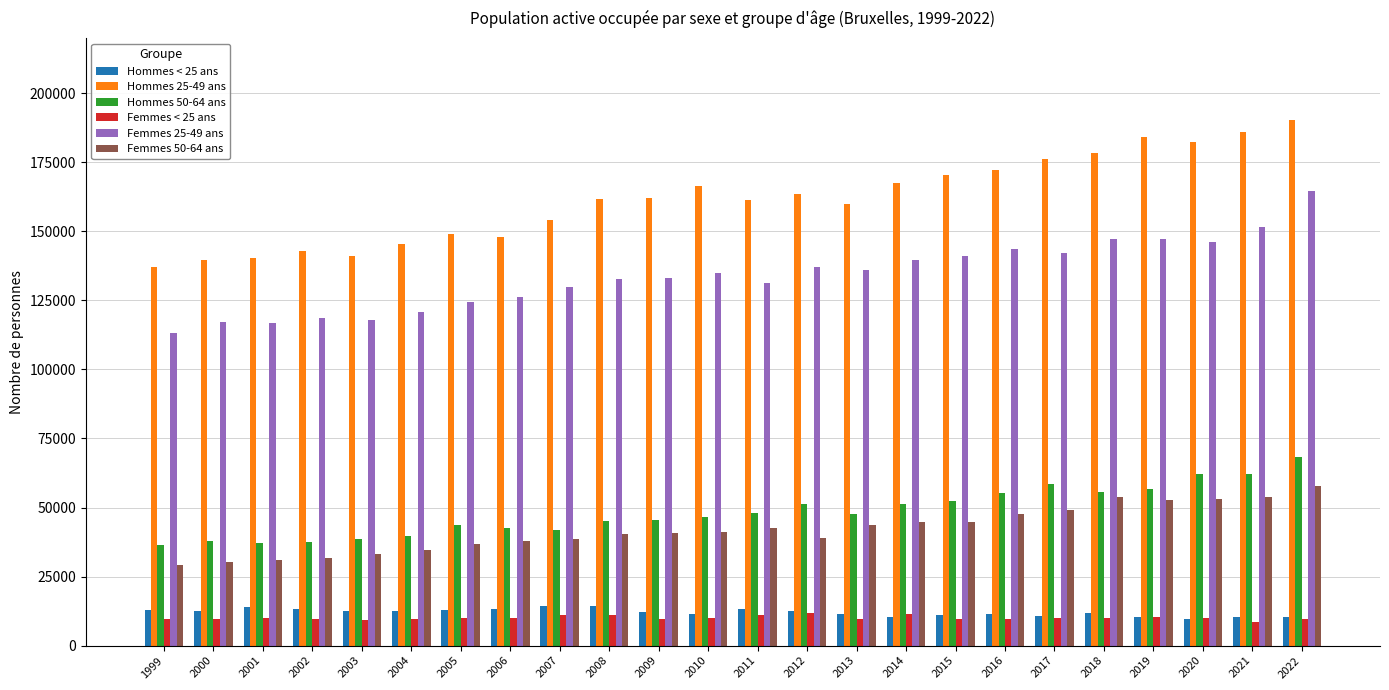

What is the lowest value of the Femmes 50-64 ans series?

29273.0